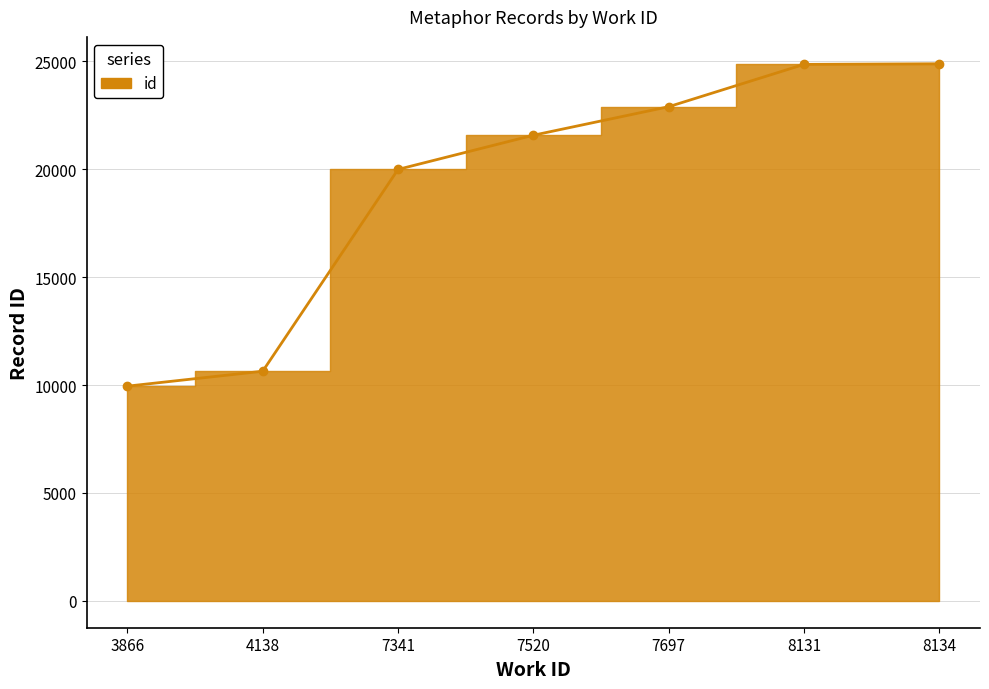

List the labels in order of value, largest first.

8134, 8131, 7697, 7520, 7341, 4138, 3866